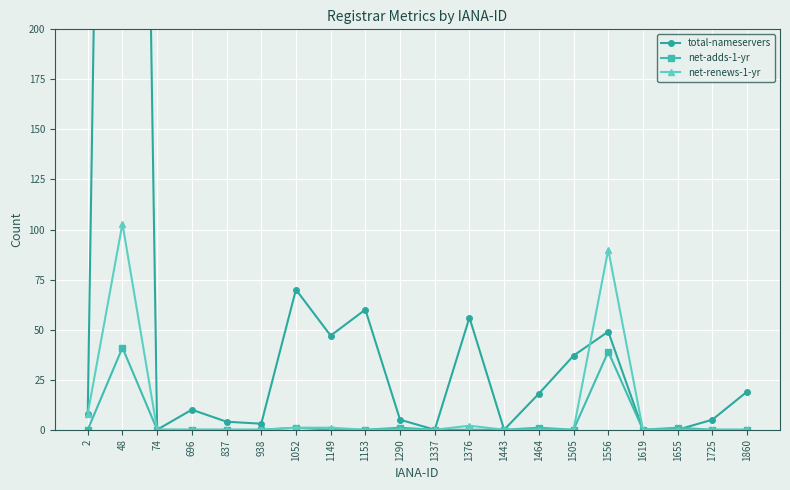

What is the total value across all series at 1290?

6